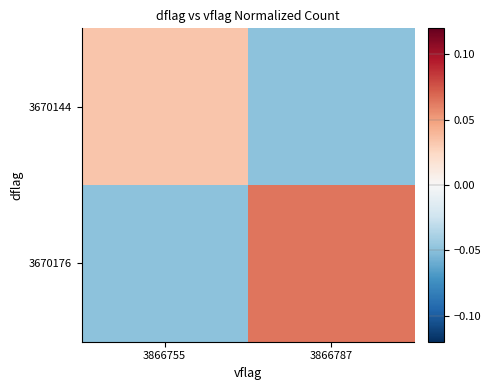

Reading left to right, list all the values displayed in this chart.

3670144: 3866755=0.0	3866787=-0.0
3670176: 3866755=-0.0	3866787=0.1